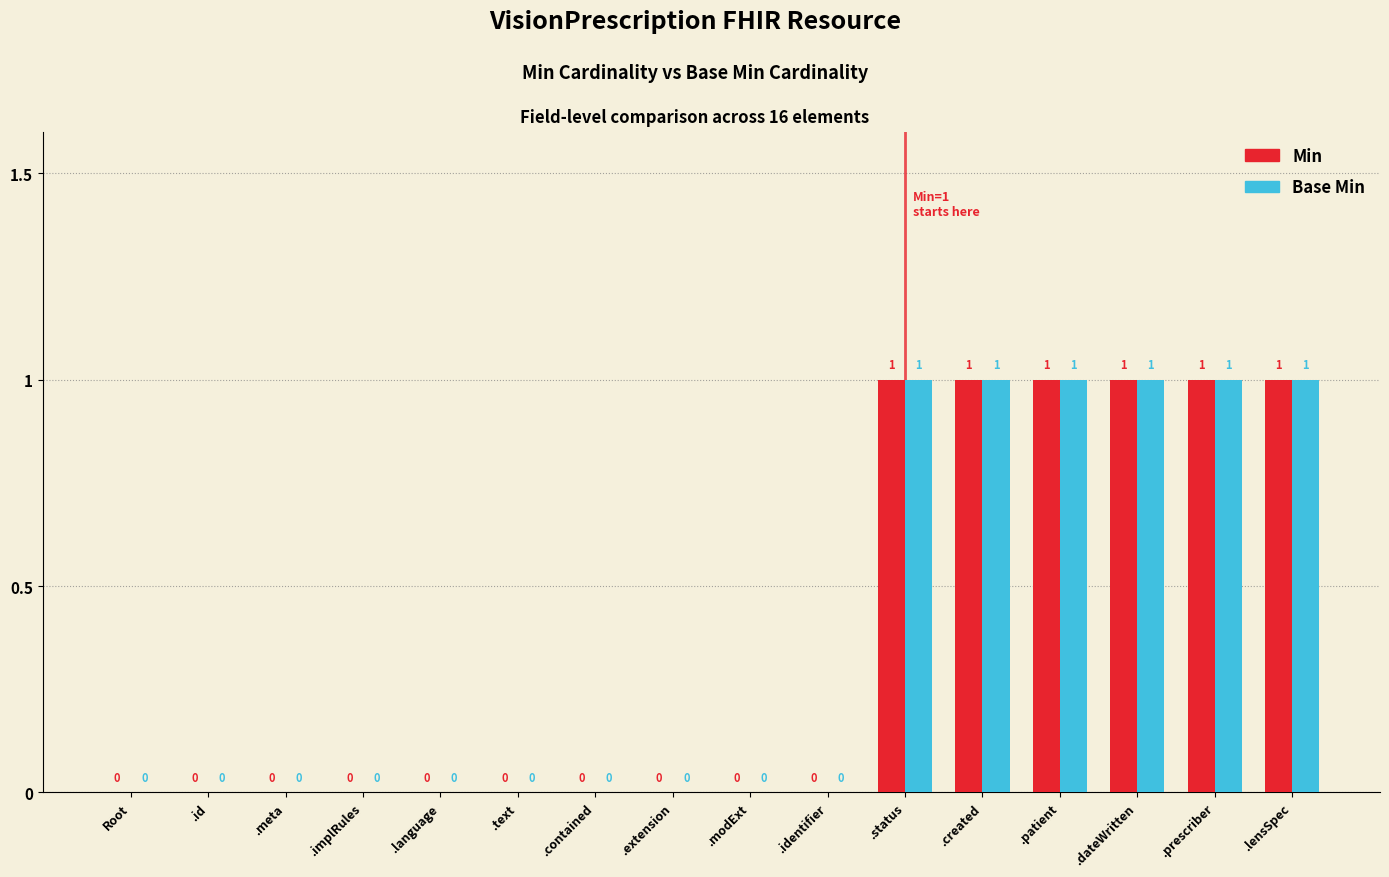

Reading right to left, list all the values displayed in this chart.

Min: 1	1	1	1	1	1	0	0	0	0	0	0	0	0	0	0
Base Min: 1	1	1	1	1	1	0	0	0	0	0	0	0	0	0	0